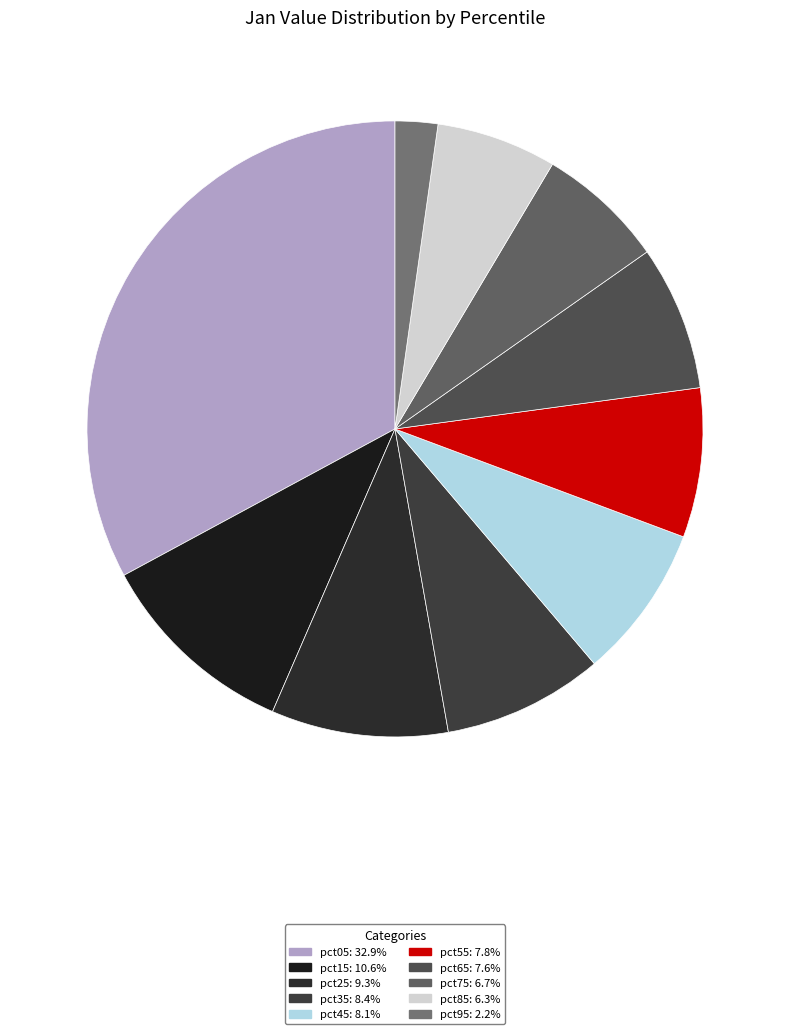

Do pct05 and pct35 together represent more than half of the pie?

No